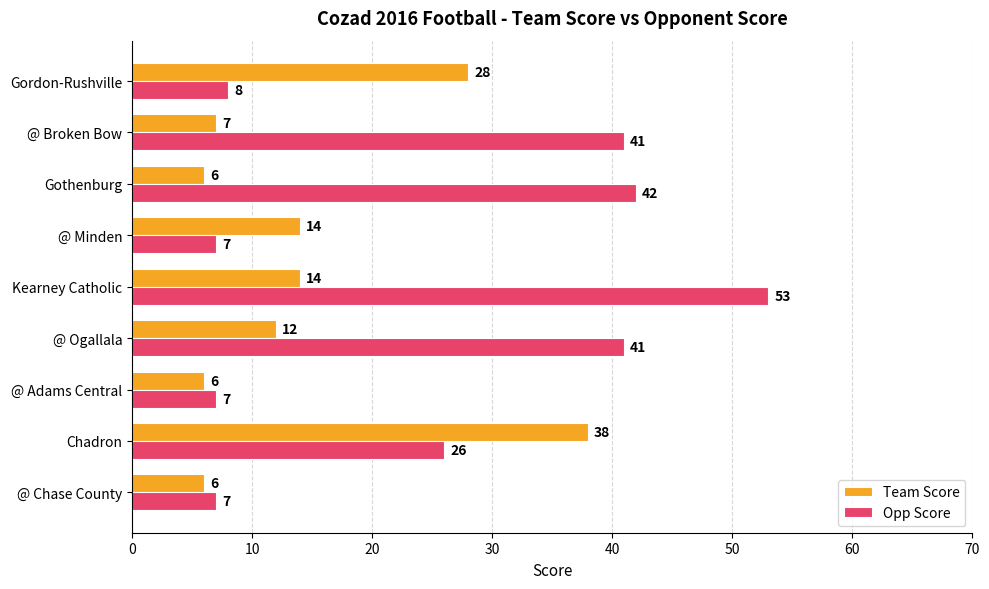

Rank the series by their average value, from highest to lowest.

Opp Score, Team Score